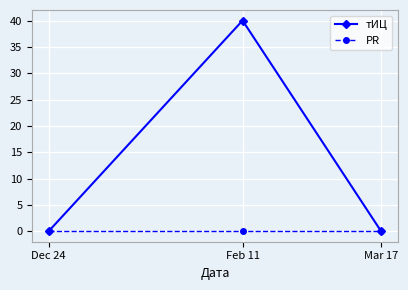

What is the value of the тИЦ point at the 2nd from the left?

40